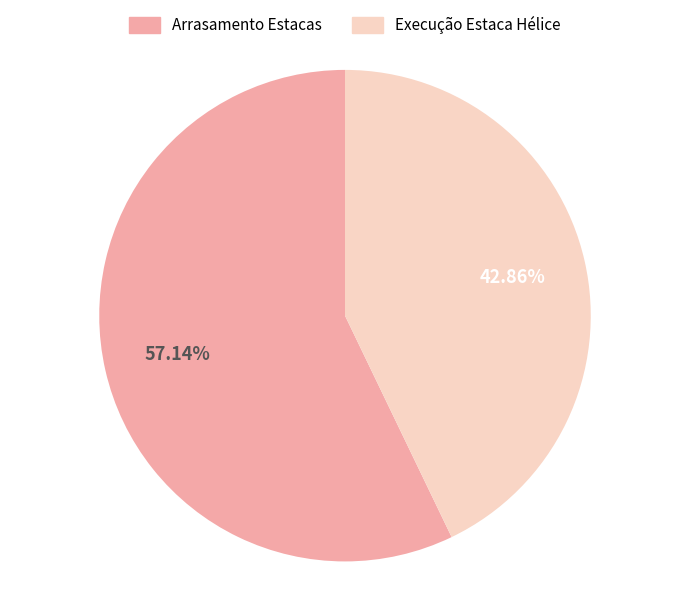

What is the smallest slice in the pie chart?

Execução Estaca Hélice